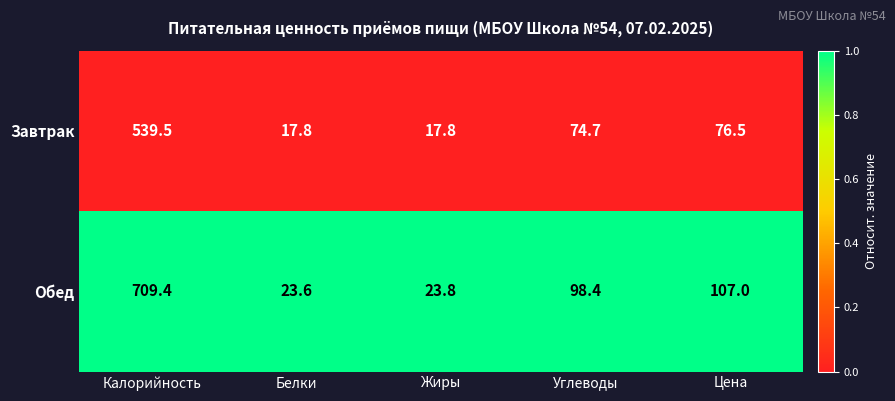

Rank the series at Цена from highest to lowest value.

Обед, Завтрак